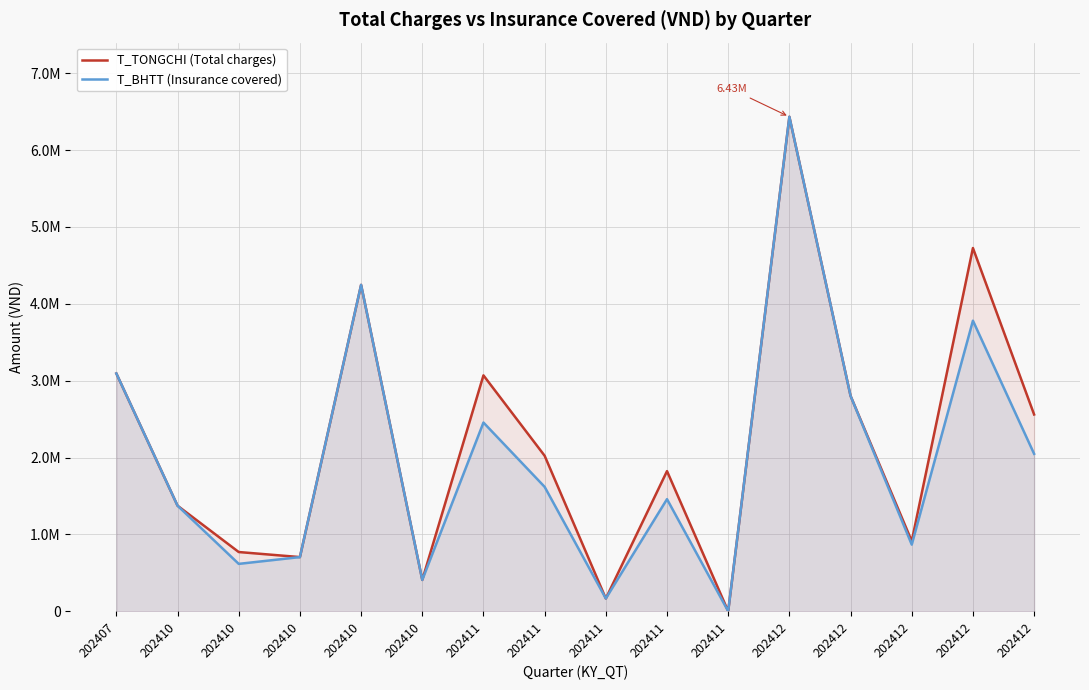

How many data points in T_BHTT (Insurance covered) are above 1618449?

7